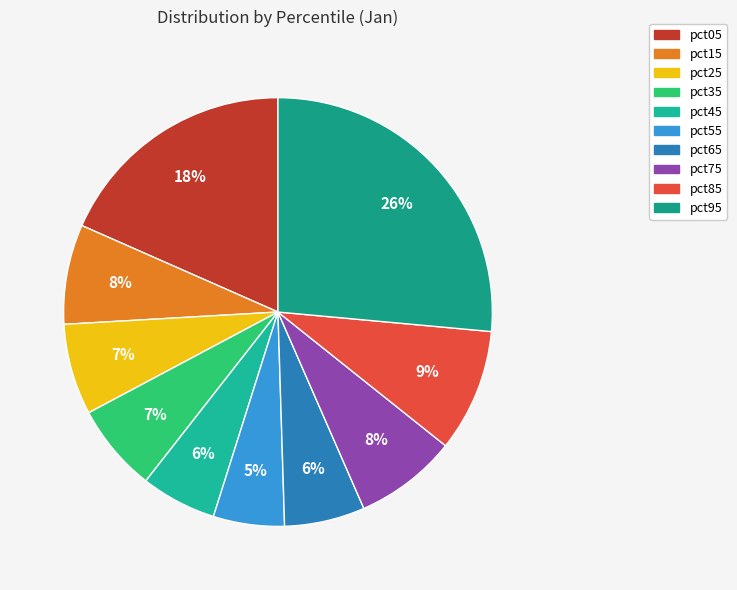

Which category has the smallest portion of the pie?

pct55